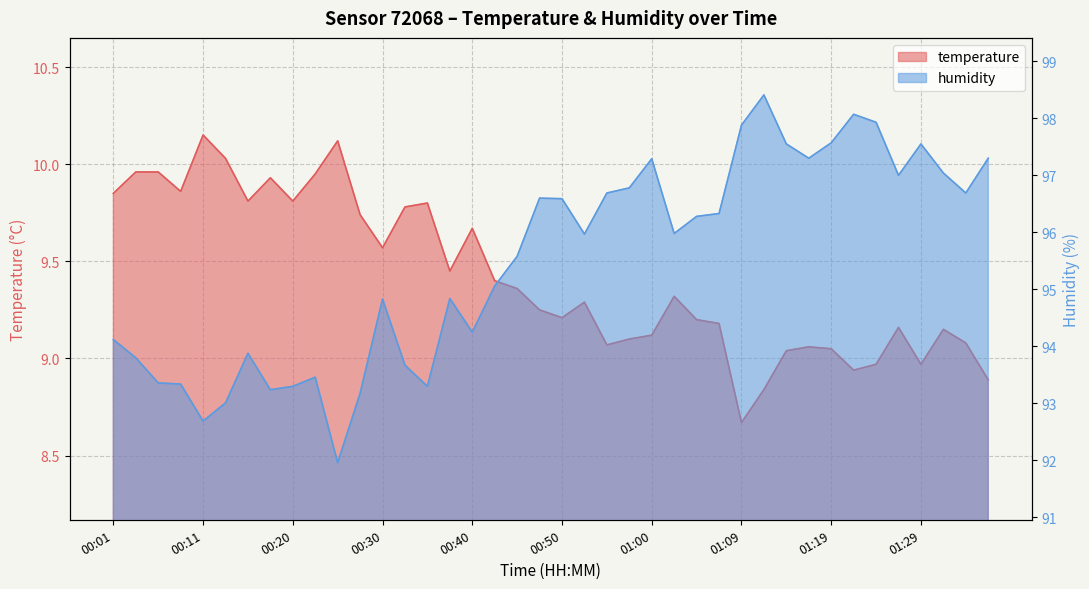

Reading left to right, list all the values displayed in this chart.

temperature: 9.8	10.0	10.0	9.9	10.2	10.0	9.8	9.9	9.8	9.9	10.1	9.7	9.6	9.8	9.8	9.4	9.7	9.4	9.4	9.2	9.2	9.3	9.1	9.1	9.1	9.3	9.2	9.2	8.7	8.8	9.0	9.1	9.1	8.9	9.0	9.2	9.0	9.2	9.1	8.9
humidity: 94.1	93.8	93.4	93.3	92.7	93.0	93.9	93.2	93.3	93.5	92.0	93.2	94.8	93.7	93.3	94.8	94.2	95.1	95.6	96.6	96.6	96.0	96.7	96.8	97.3	96.0	96.3	96.3	97.9	98.4	97.5	97.3	97.6	98.1	97.9	97.0	97.5	97.0	96.7	97.3